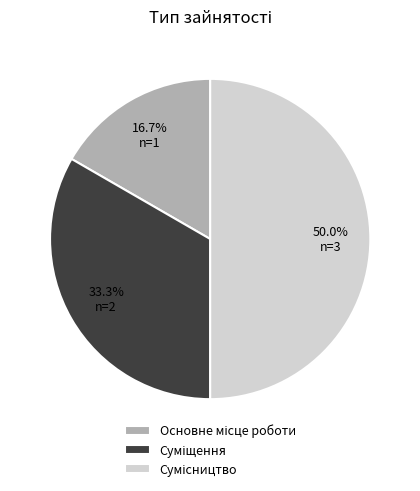

To the nearest percent, what is the average slice percentage?

33%